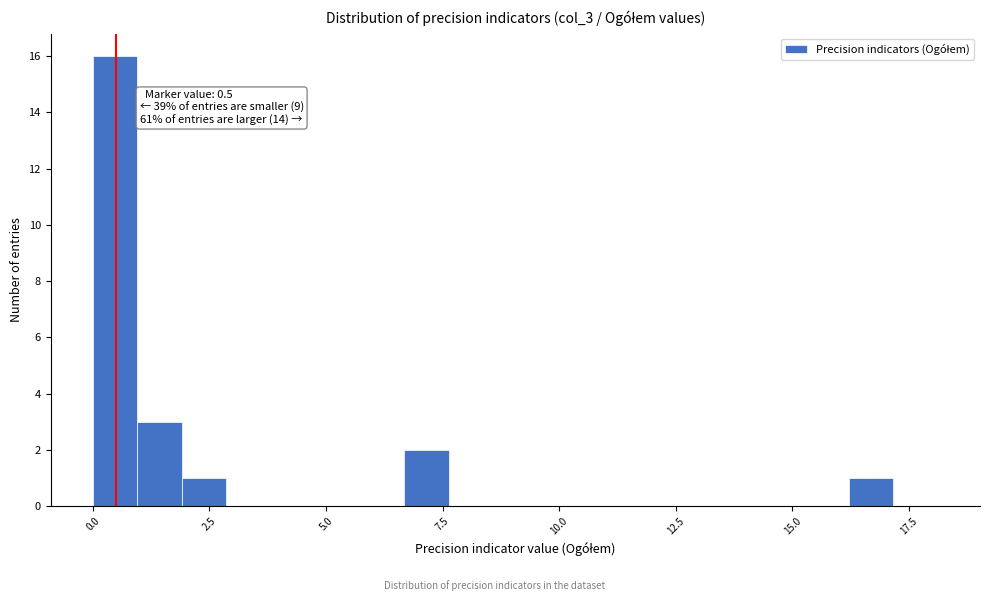

Read against the x-axis, roughly where is the centre of the tallest bar?

0.5